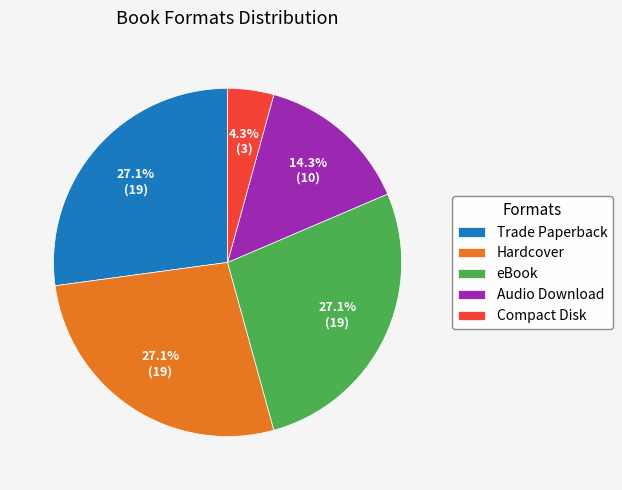

Count the number of slices in the pie.

5